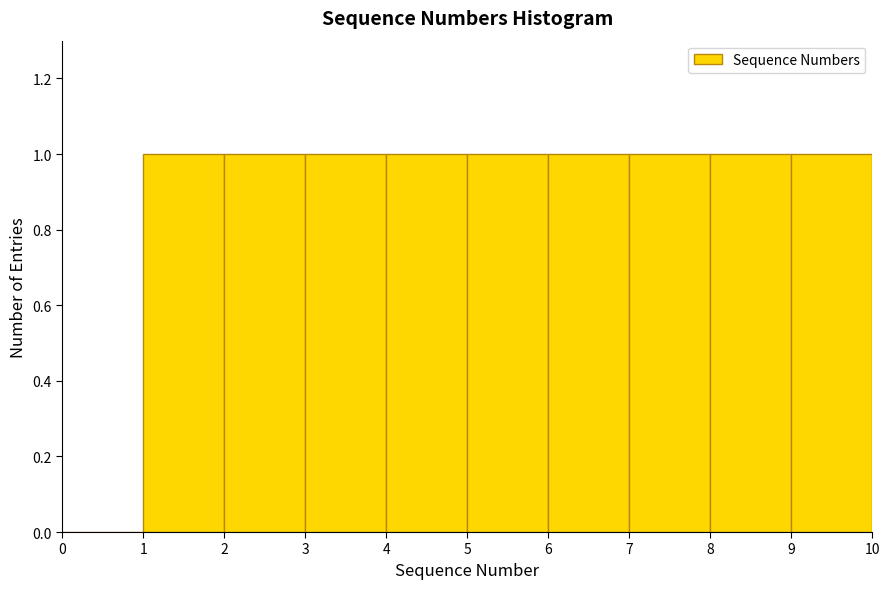

Reading left to right, transcribe this chart: for each bar, give the range it covers on the x-axis and its height. The values are not printed on the chart, so give them approximately, as read against the axis.

0 to 1: 0
1 to 2: 1
2 to 3: 1
3 to 4: 1
4 to 5: 1
5 to 6: 1
6 to 7: 1
7 to 8: 1
8 to 9: 1
9 to 10: 1